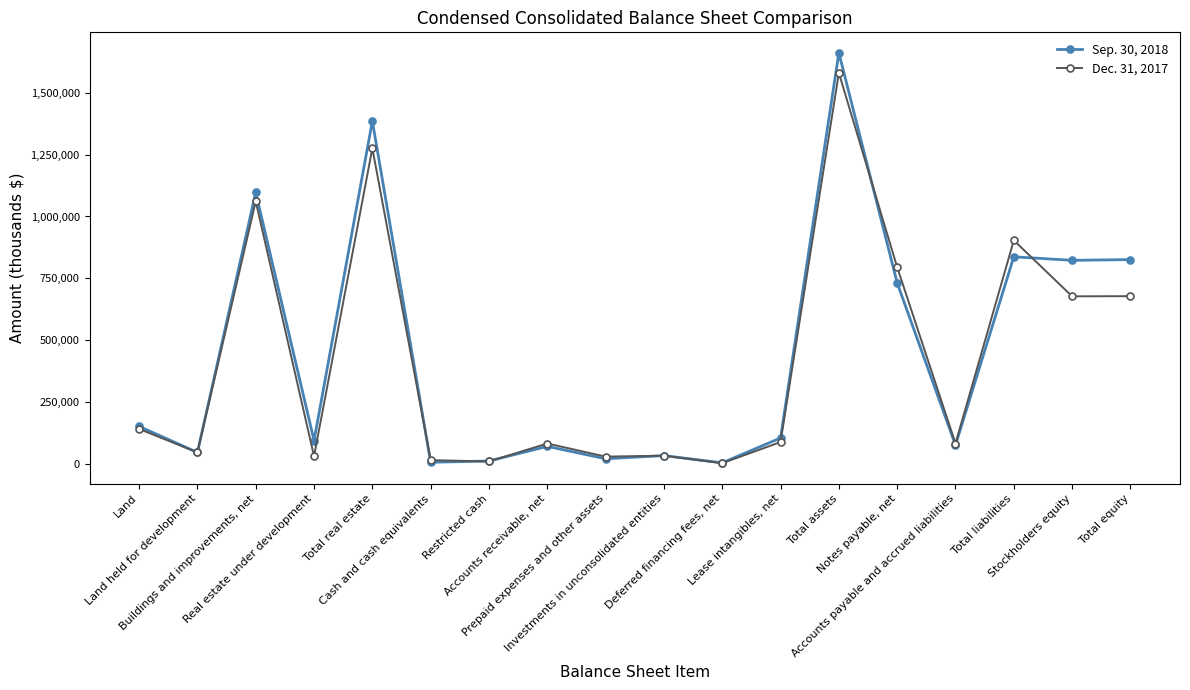

Which series has the widest spread of values?

Sep. 30, 2018